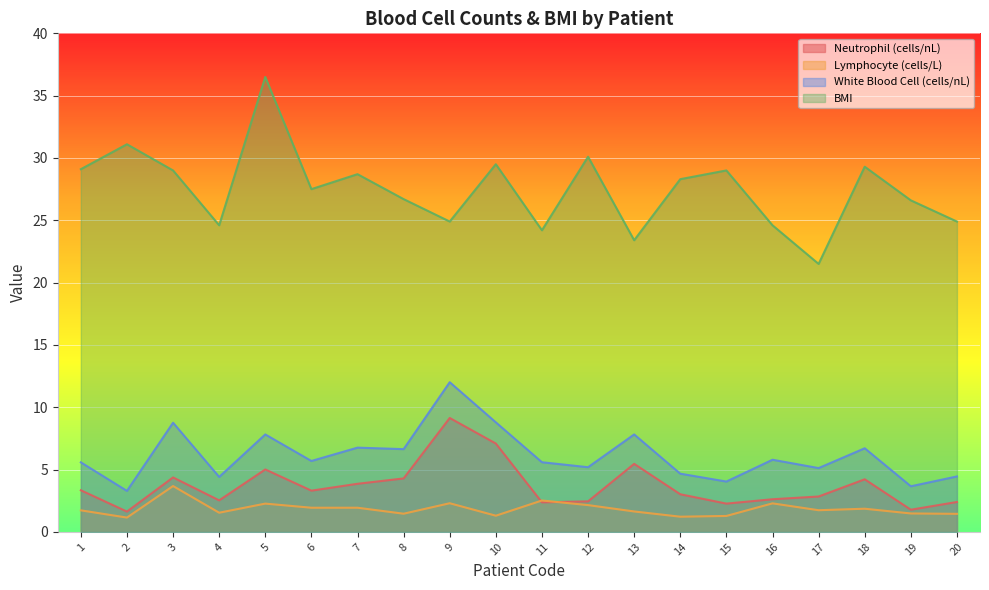

What is the maximum value for Neutrophil (cells/nL)?

9.1